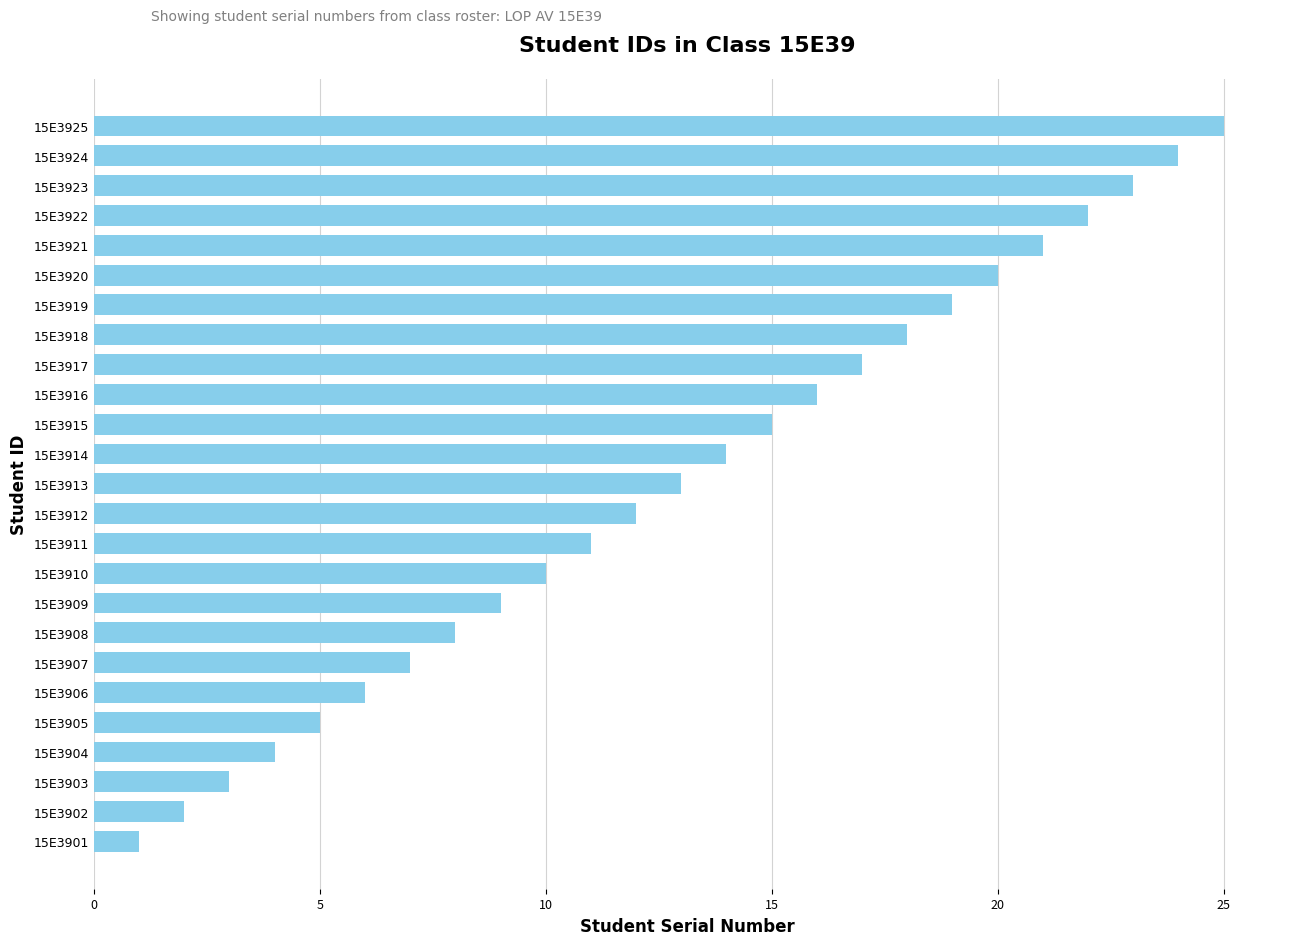

True or false: the data shows 7 at 15E3905.

False